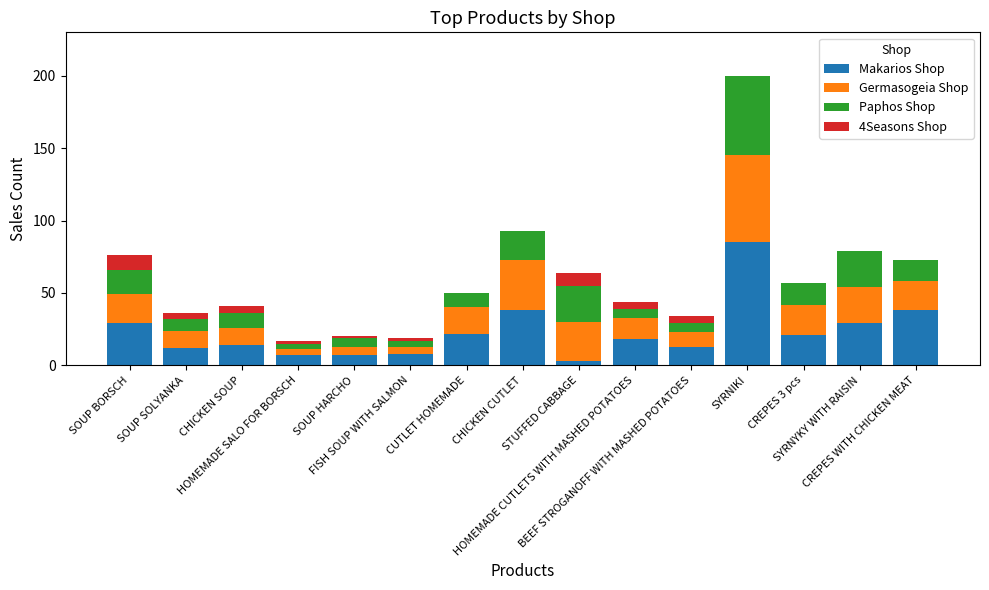

What is the highest value of the Makarios Shop series?

85